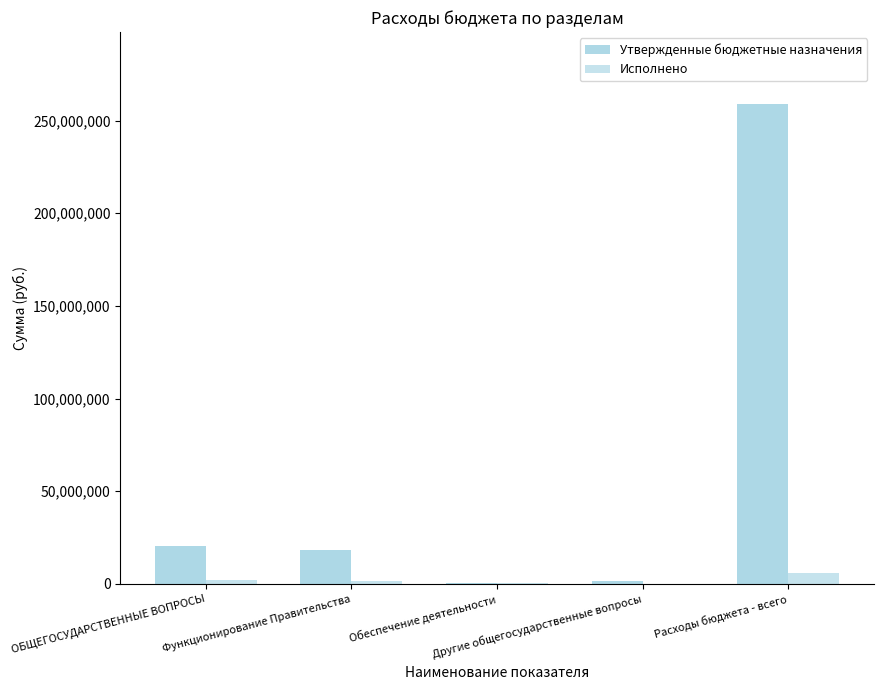

Are the bars grouped side by side (vs. stacked)?

Yes